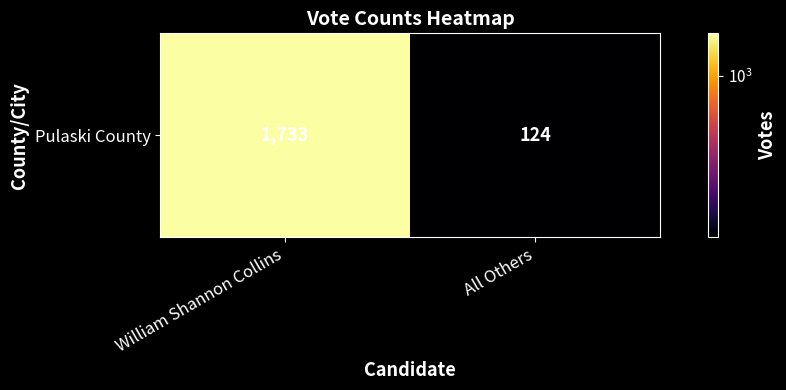

Reading left to right, transcribe all the data shown in this chart.

William Shannon Collins=1733	All Others=124